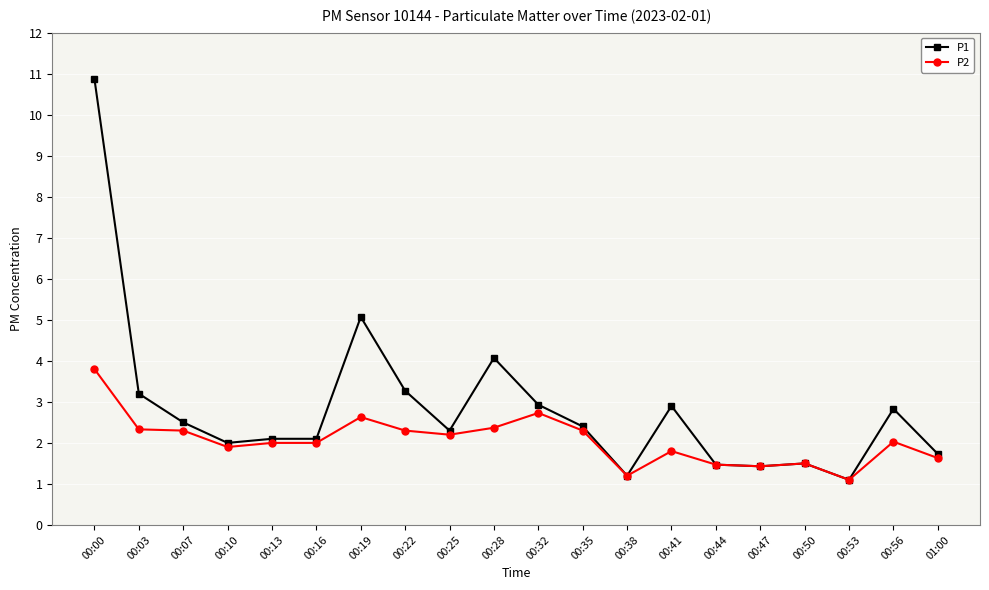

What is the difference between the highest and lowest values at 00:22?

1.0